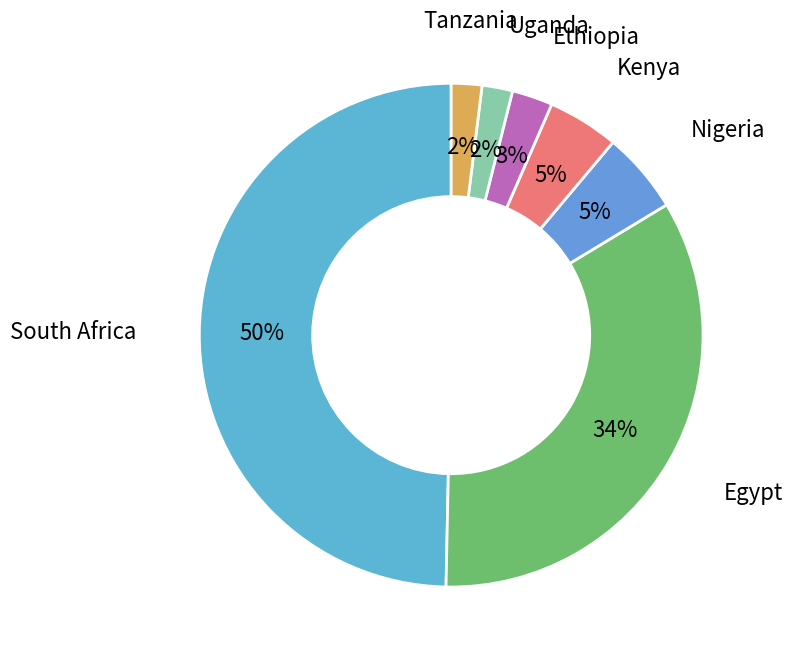

The Kenya slice represents 5% of the pie. True or false?

True